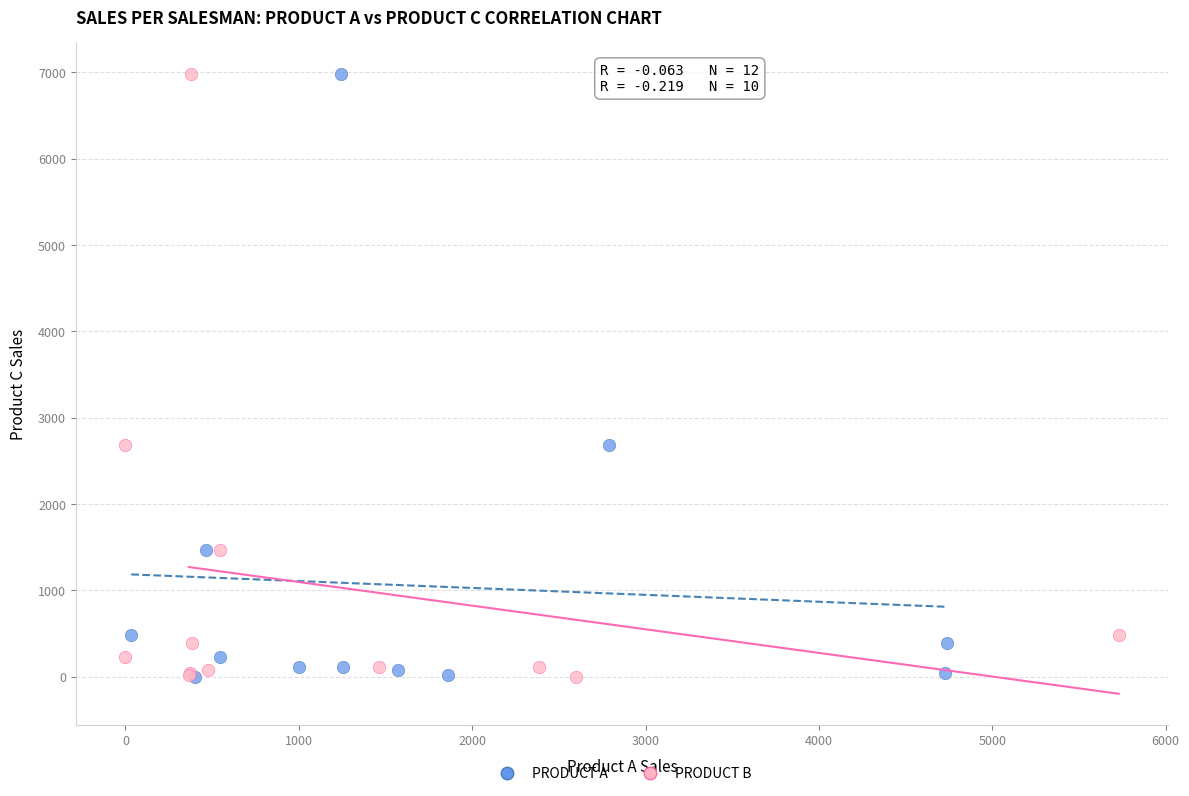

What are all the series names shown in the legend?

PRODUCT A, PRODUCT B